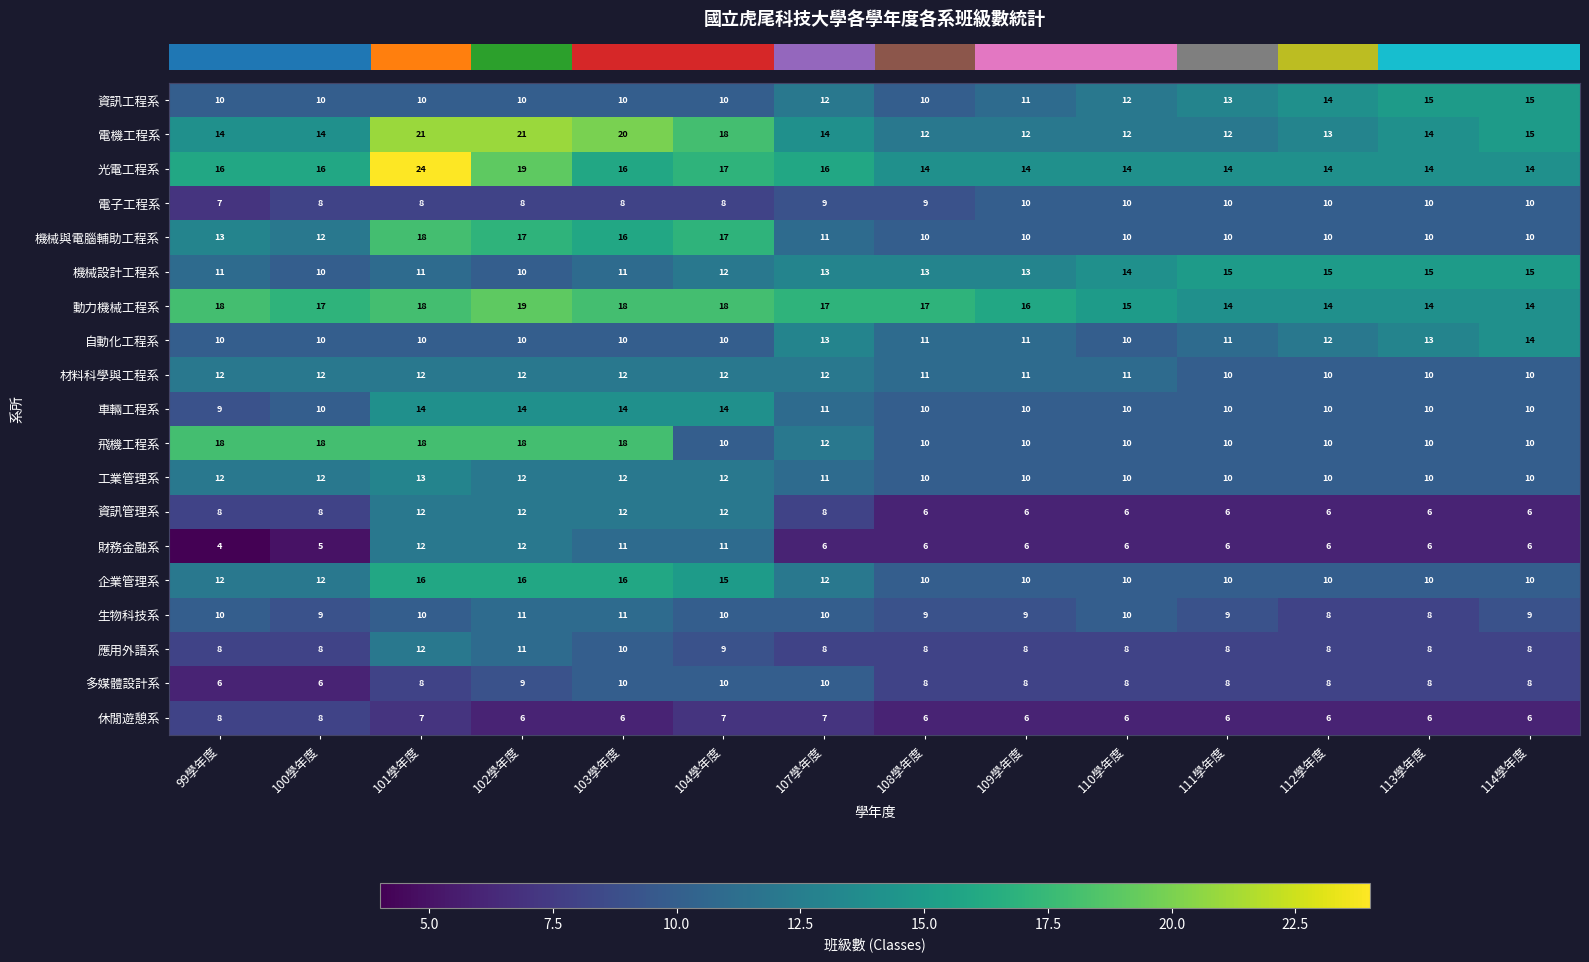

What is the difference between the highest and lowest values at 99學年度?

14